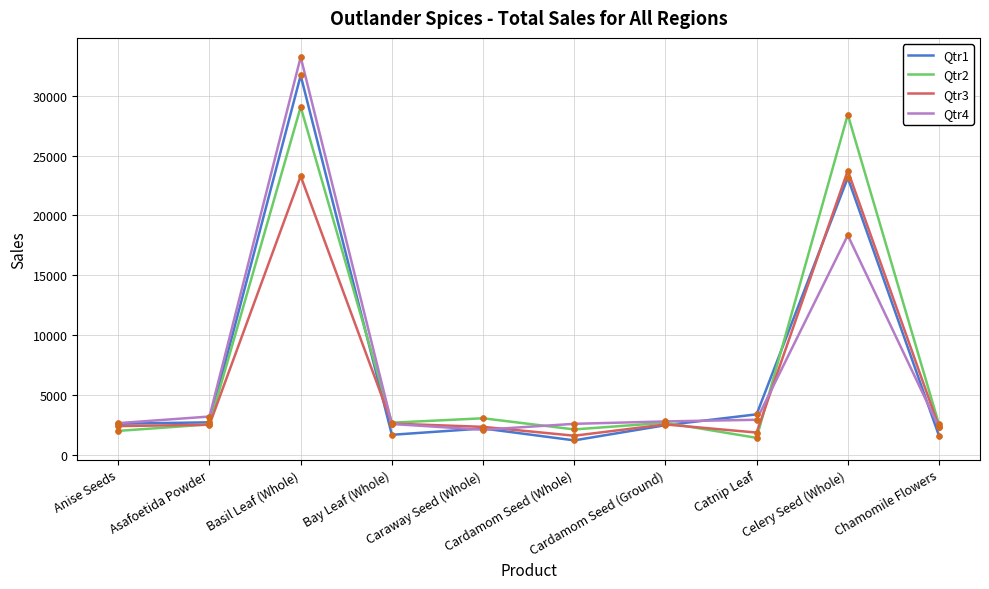

What are all the series names shown in the legend?

Qtr1, Qtr2, Qtr3, Qtr4